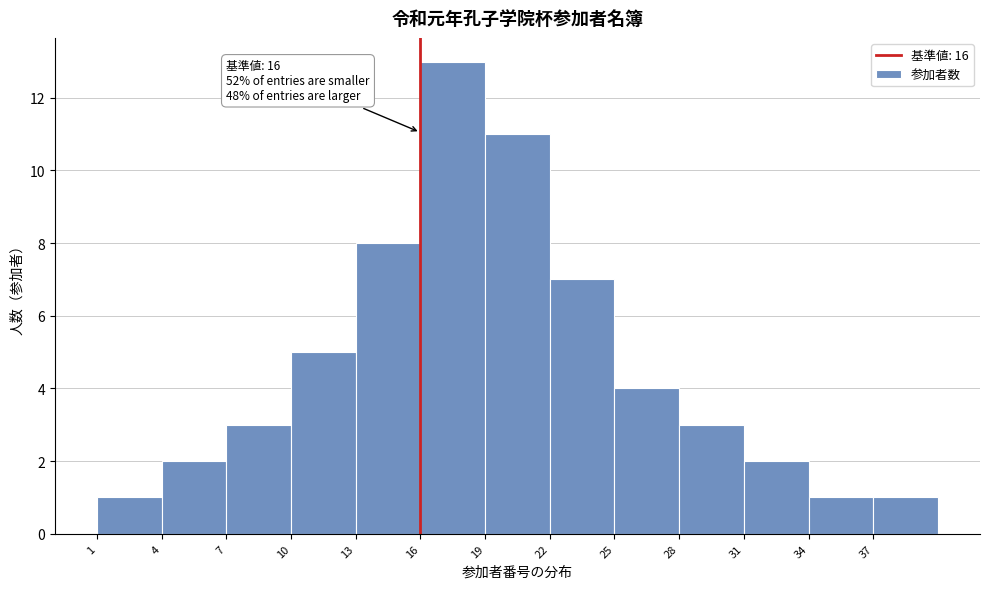

Over which range of the x-axis is the bar tallest?

16 to 19